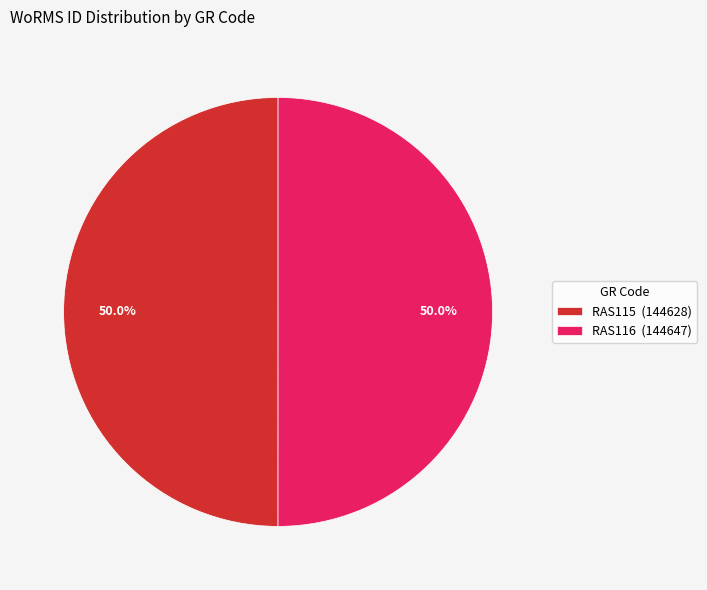

Approximately how many times larger is the value at RAS116 (144647) compared to RAS115 (144628)?

1.0